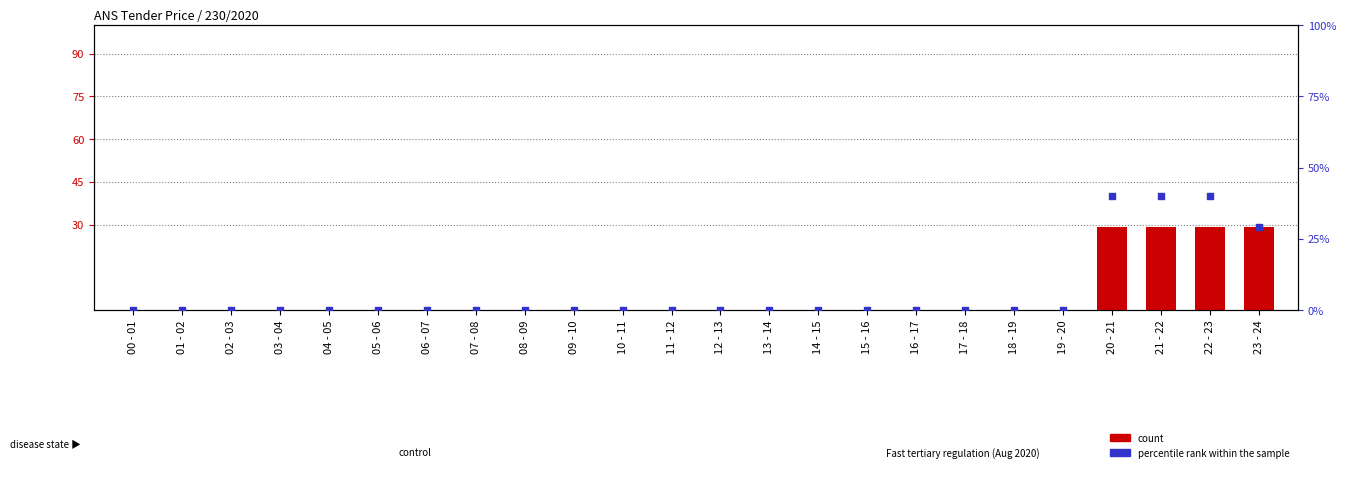

At how many categories does at least one series exceed 9?

4